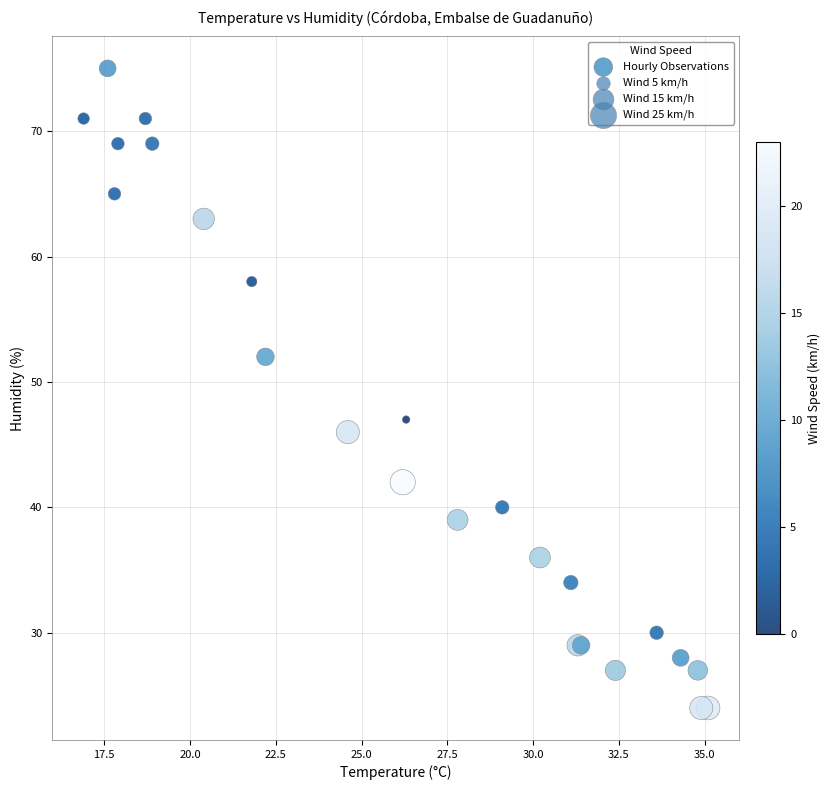

What Y value in the scatter plot is closest to 49?

47